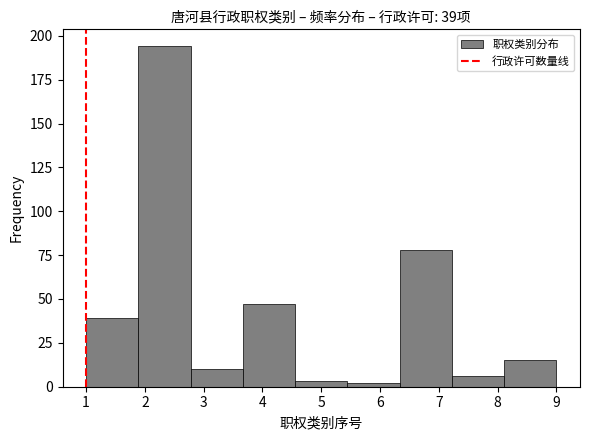

Which range on the x-axis has the tallest bar?

1.9 to 2.8